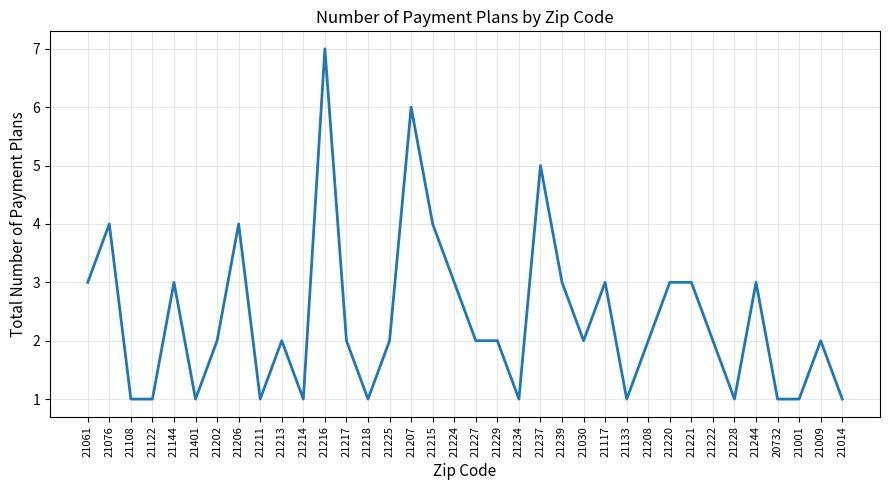

What is the difference between the second highest and minimum values?

5